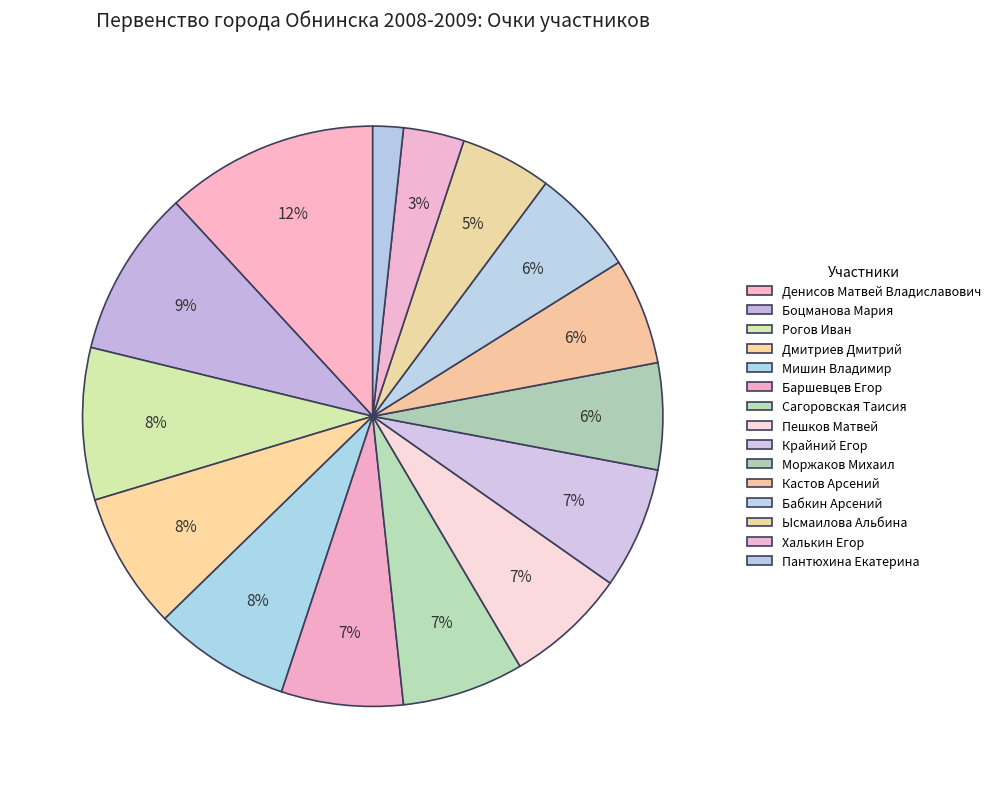

What is the ratio of the value at Мишин Владимир to the value at Ысмаилова Альбина?

1.5